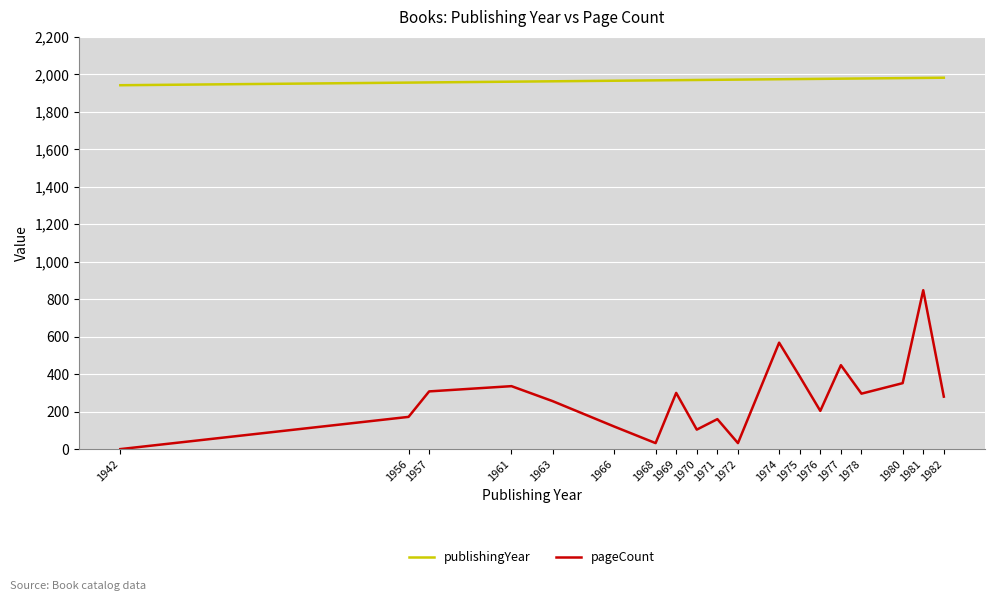

Is it true that pageCount equals 204 at 1976?

True